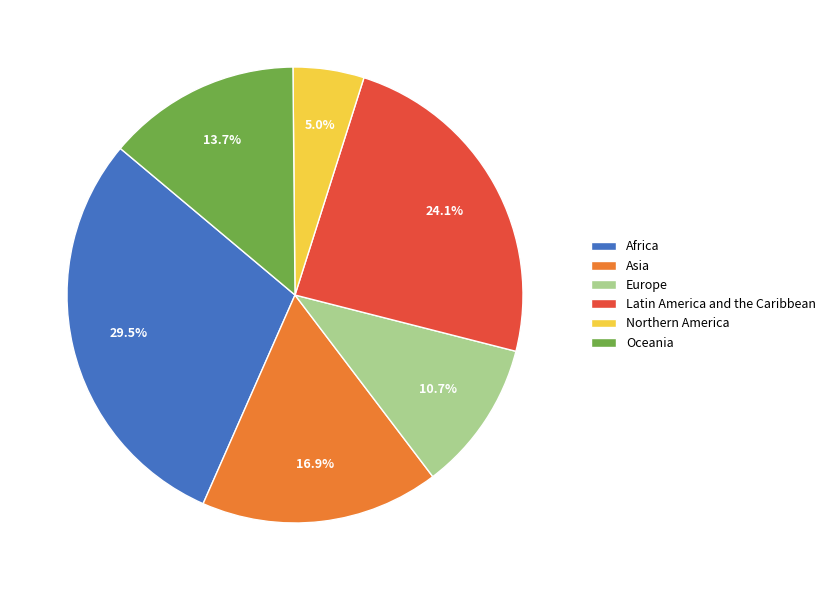

What percentage is the Asia slice, to the nearest percent?

17%